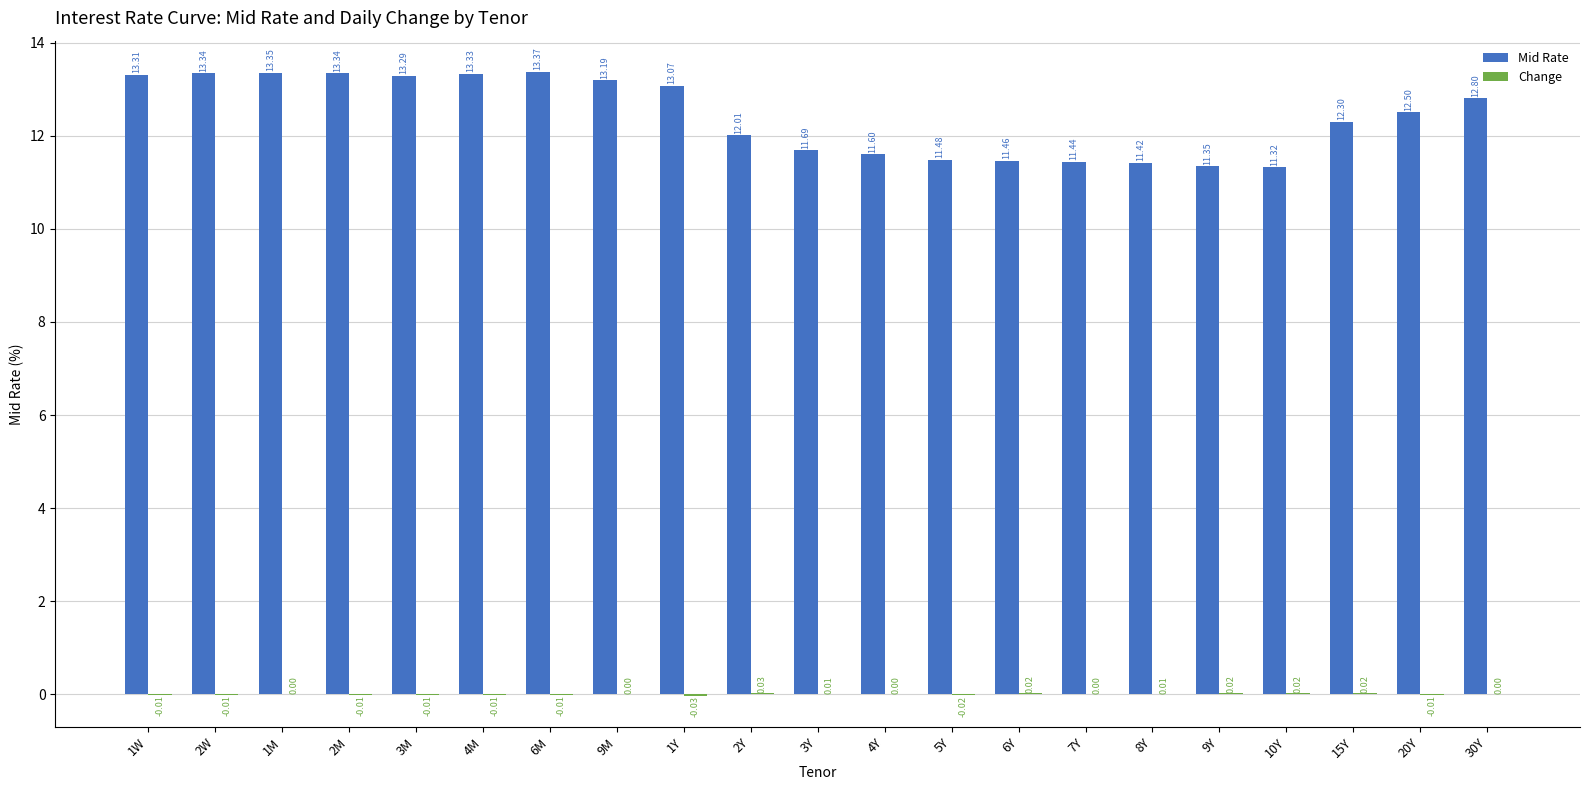

At which category is the sum across all series the highest?

6M